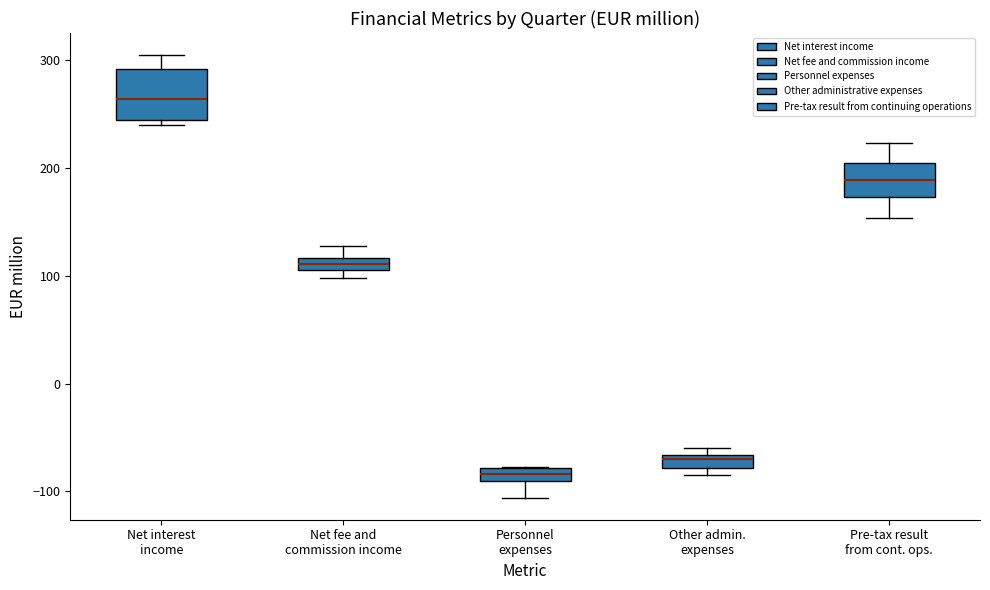

Which box is the tallest, from its lower edge to its upper edge?

Net interest income